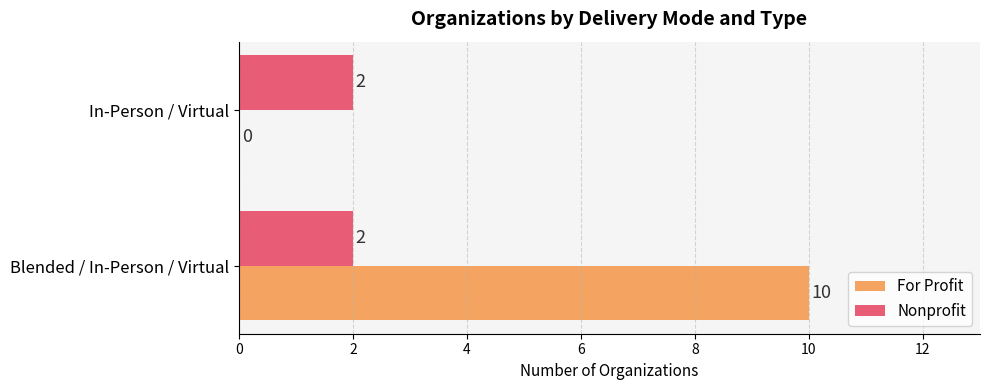

What is the approximate value of For Profit at Blended / In-Person / Virtual?

10